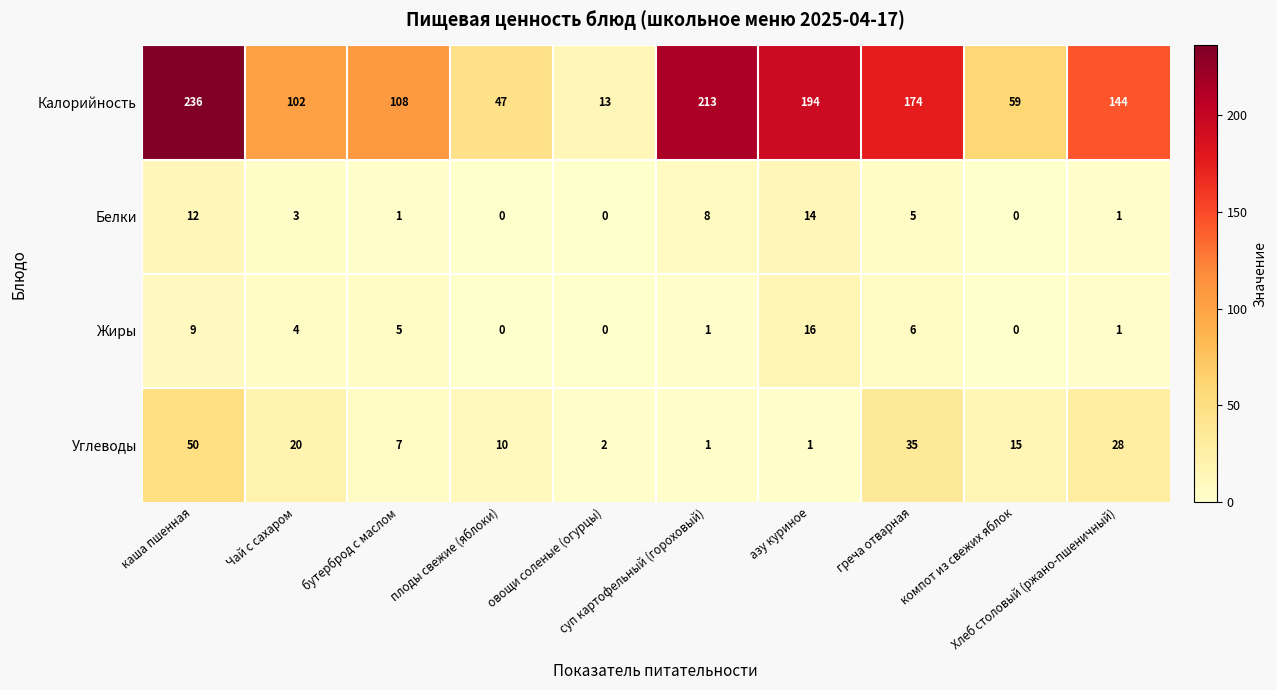

What is the difference between the maximum and minimum values in the Жиры series?

16